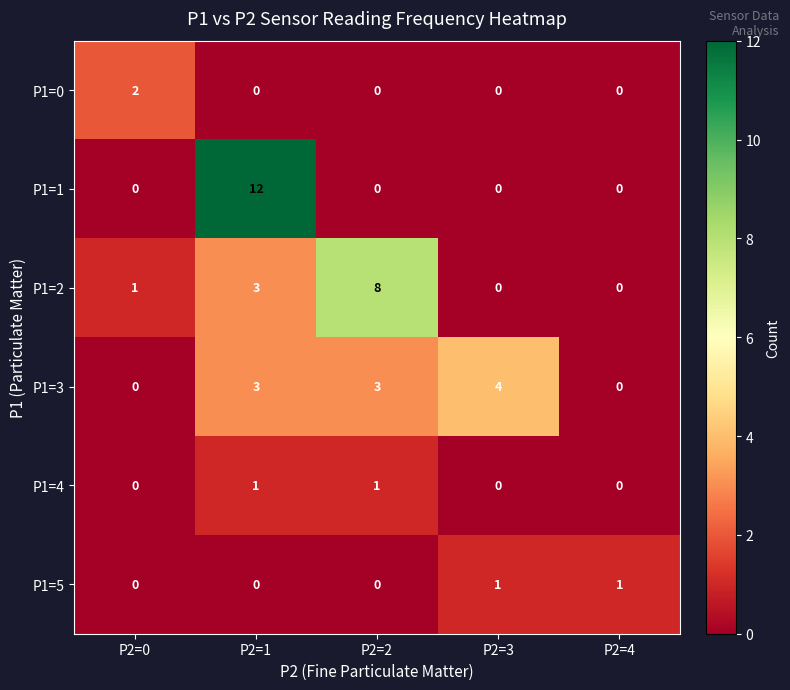

How many values in P1=0 are above zero?

1